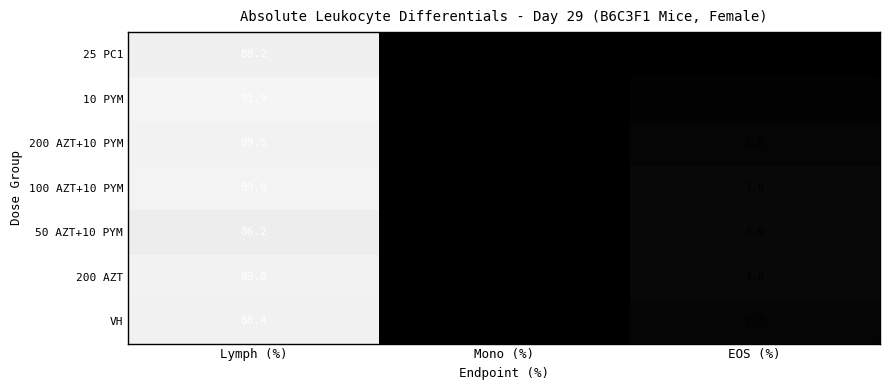

At how many categories does at least one series exceed 37?

1